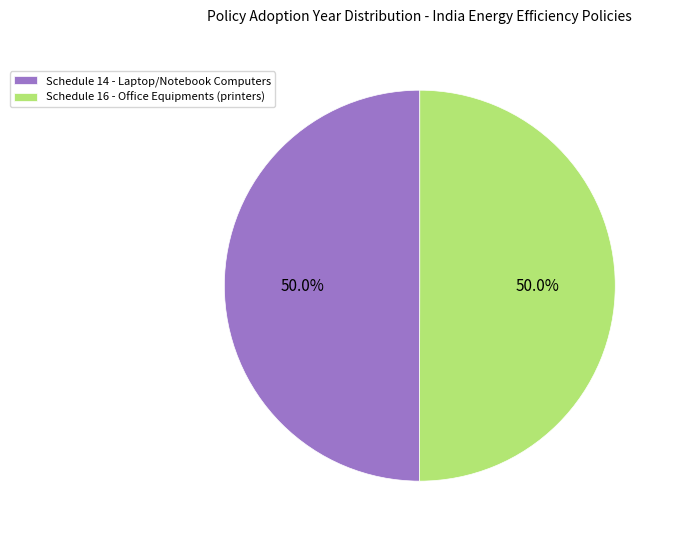

Do Schedule 14 - Laptop/Notebook Computers and Schedule 16 - Office Equipments (printers) together represent more than half of the pie?

Yes